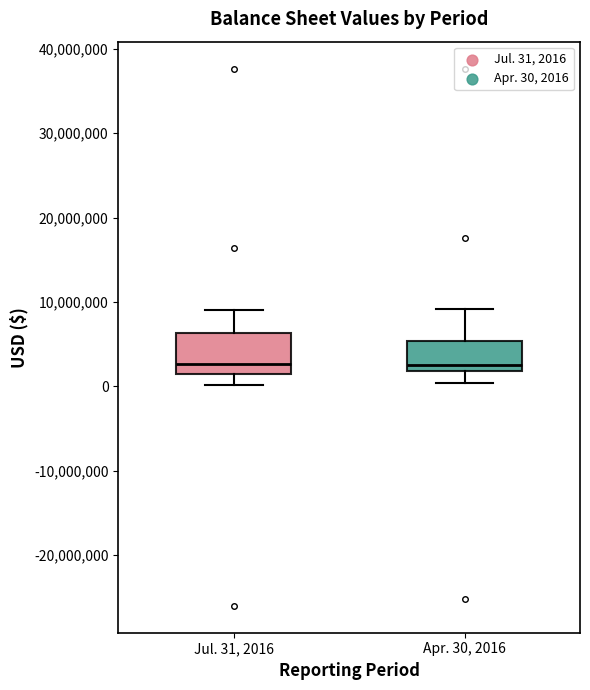

Reading left to right, read every box against the y-axis: the position of its median line, the range the box covers, and the ends of its whiskers. The values are not printed on the chart, so give them approximately, as read against the axis.

Jul. 31, 2016: median 3000000, box 1000000 to 6000000, whiskers 0 to 9000000
Apr. 30, 2016: median 3000000, box 2000000 to 5000000, whiskers 0 to 9000000